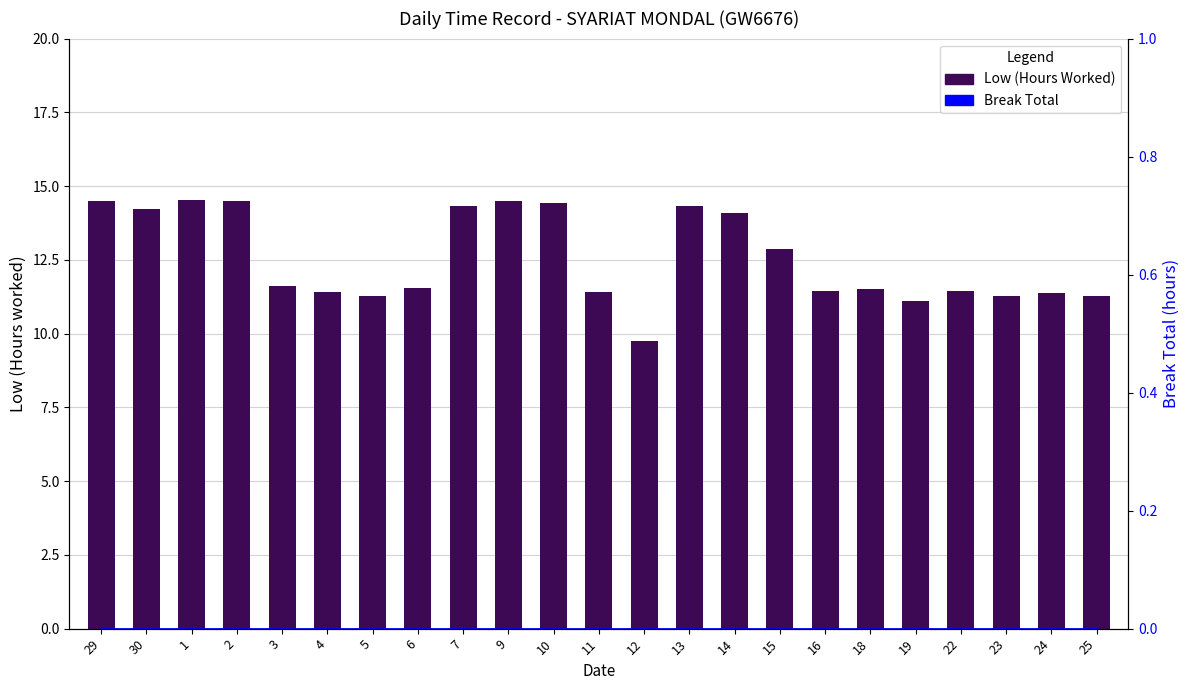

Which category has the lowest value across all series?

29